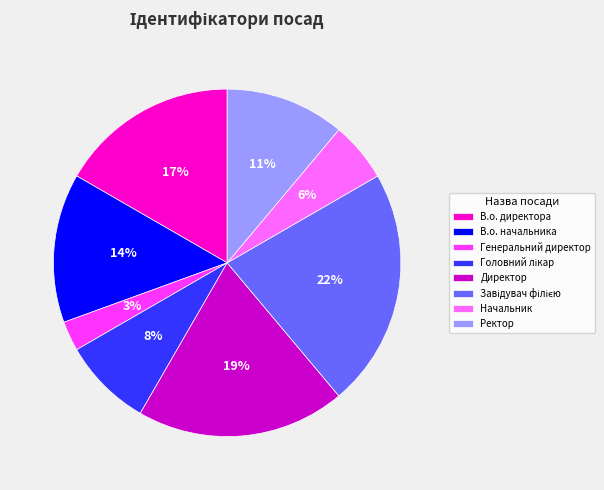

To the nearest percent, what is the difference between the largest and smallest slice percentages?

19%